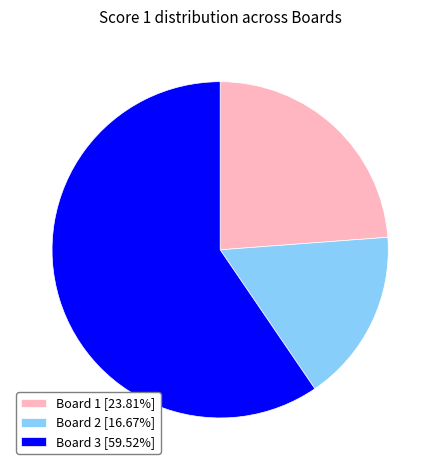

Is there a majority slice in this chart?

Yes